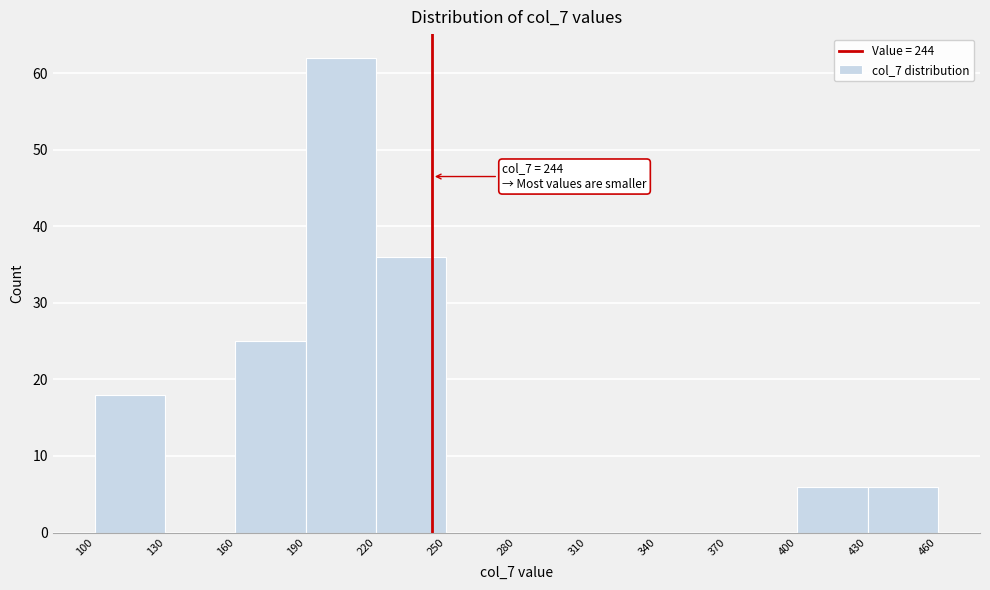

Over which range of the x-axis is the bar tallest?

190 to 220